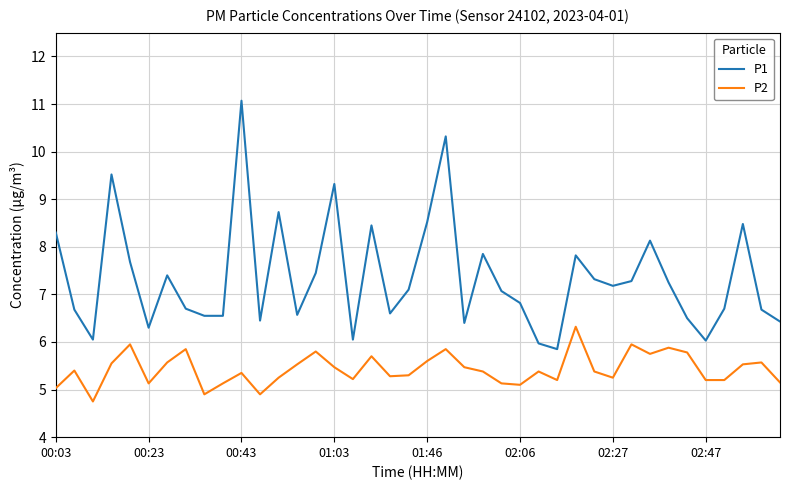

What is the sum of all P2 values?

217.1